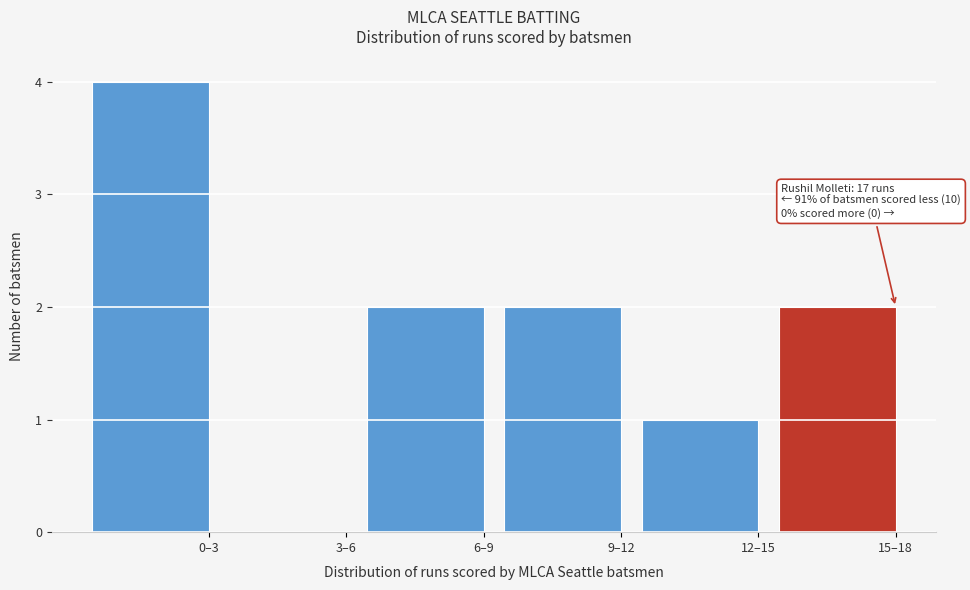

Reading left to right, list all the values displayed in this chart.

0–3=4	3–6=0	6–9=2	9–12=2	12–15=1	15–18=2